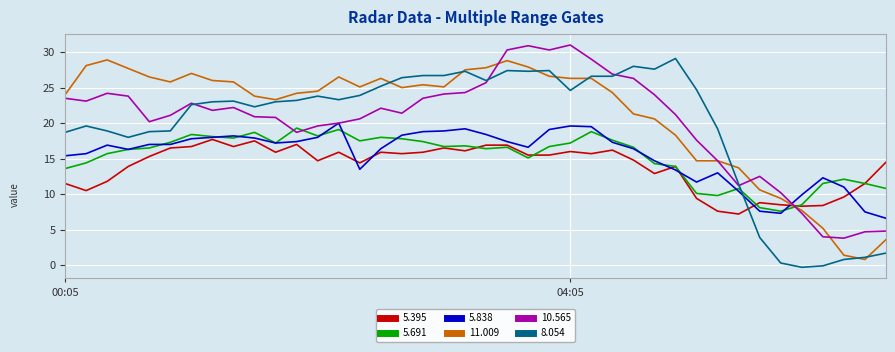

After their last crossing, which series has the higher values: 5.691 or 10.565?

5.691